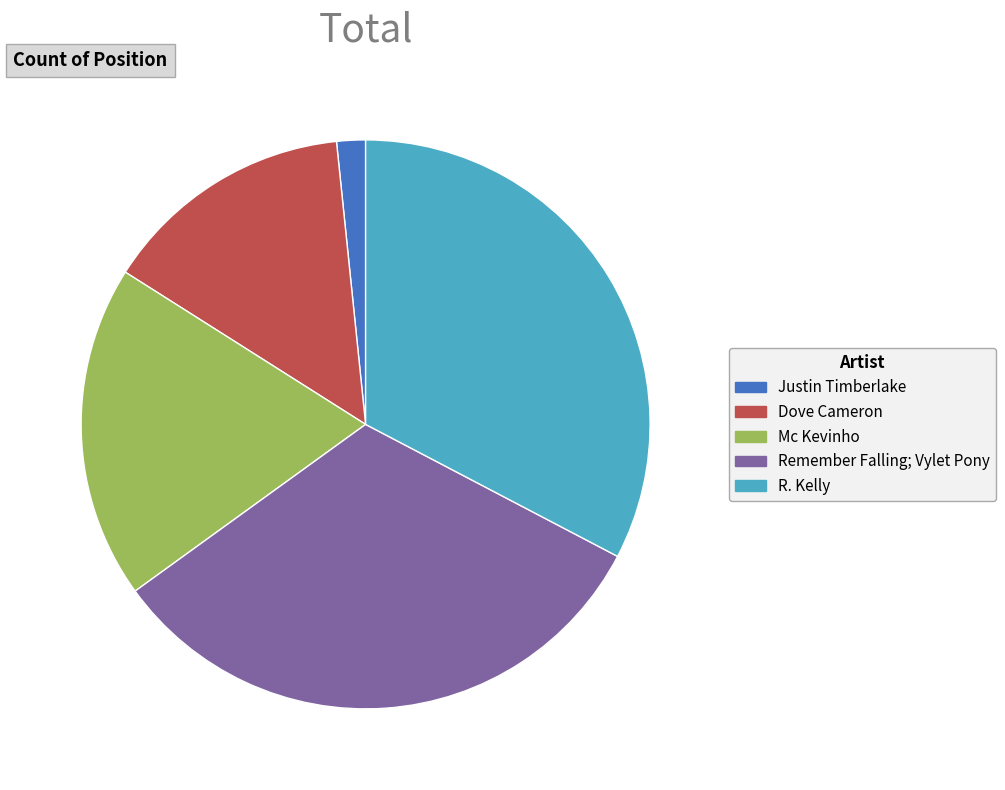

True or false: Remember Falling; Vylet Pony accounts for 32% of the total.

True